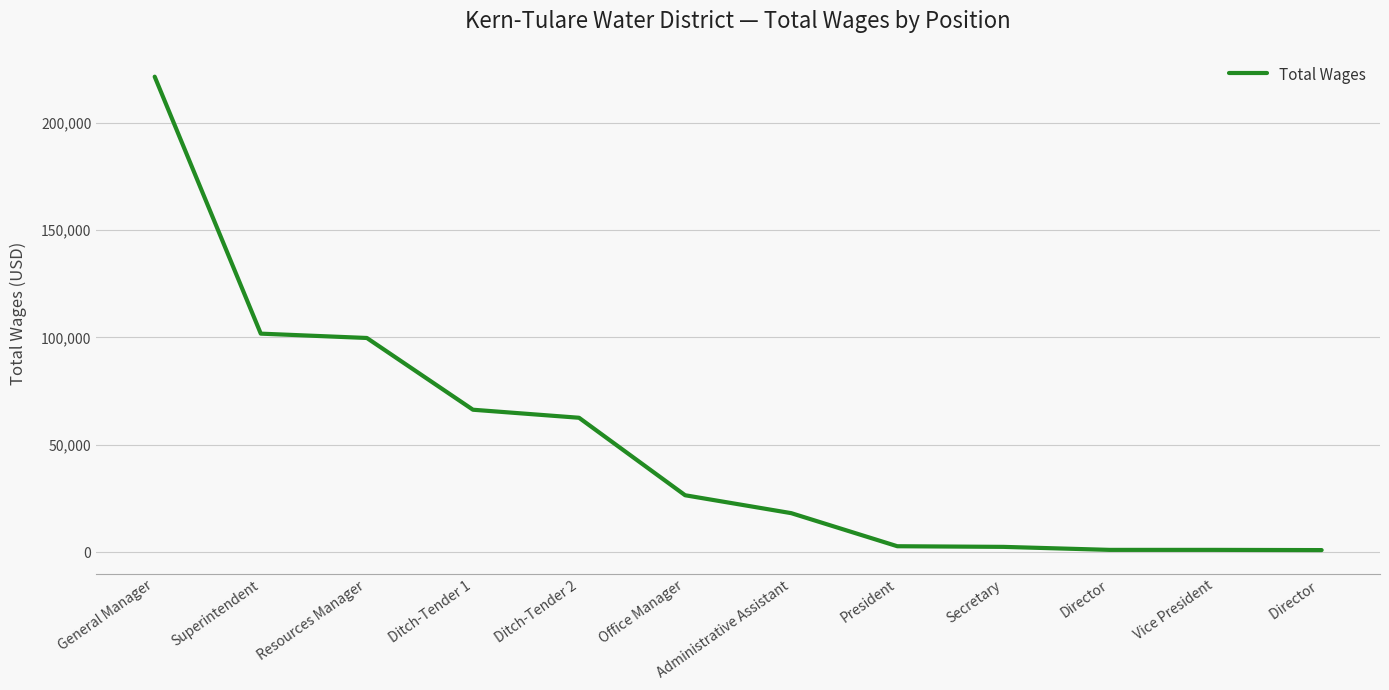

Is it true that the value at Superintendent is 152841?

False